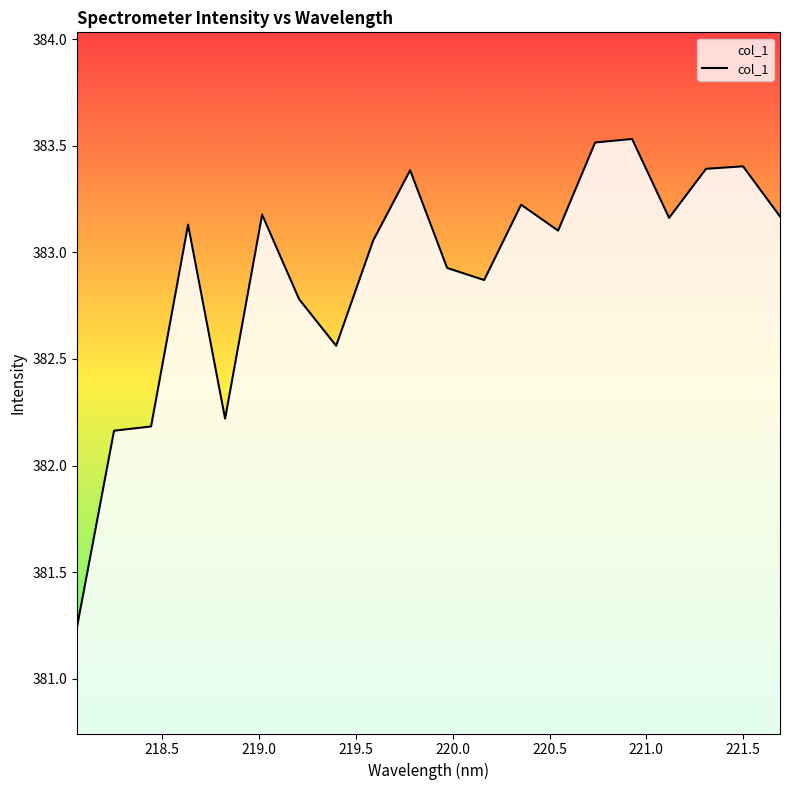

What is the difference between the maximum and minimum values?

2.3